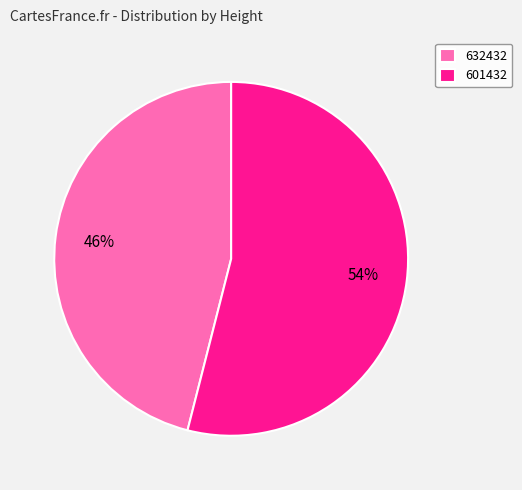

The 632432 slice represents 46% of the pie. True or false?

True